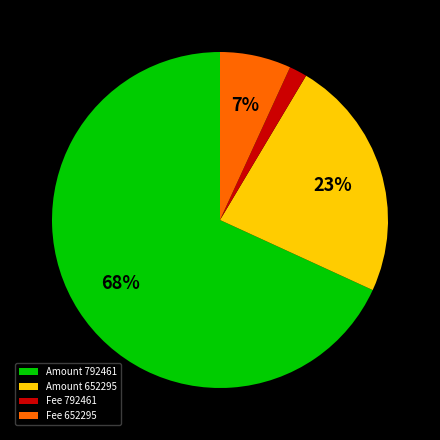

Which category has the biggest portion of the pie?

Amount 792461